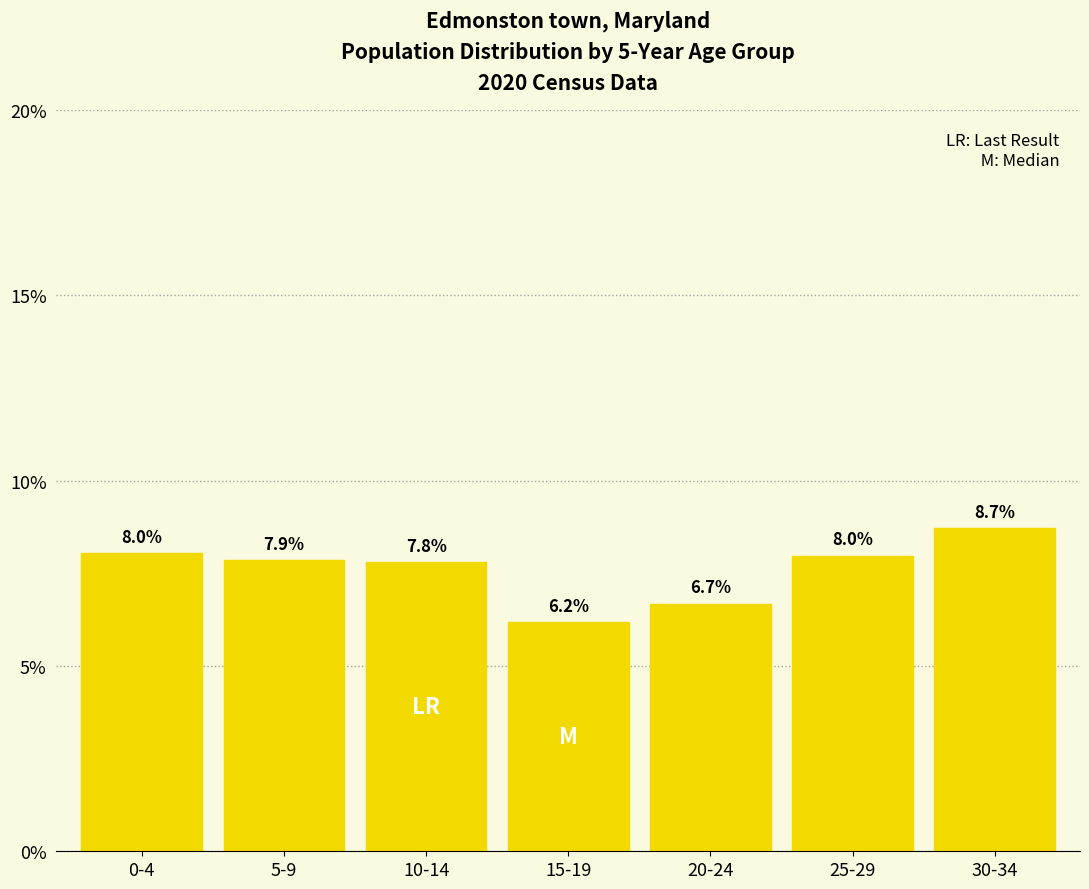

Reading left to right, transcribe all the data shown in this chart.

0-4=8.0	5-9=7.9	10-14=7.8	15-19=6.2	20-24=6.7	25-29=8.0	30-34=8.7